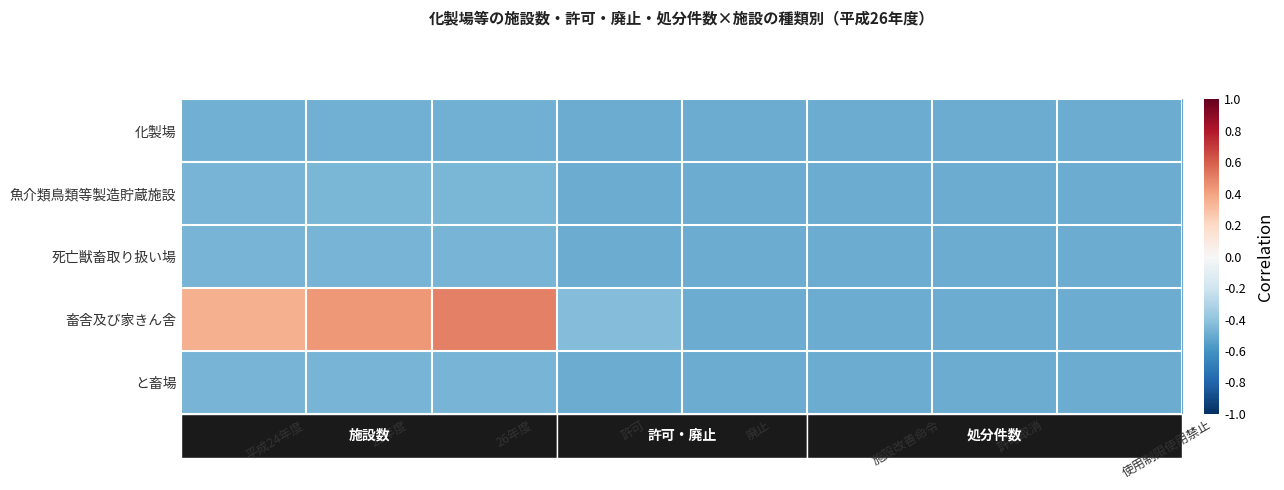

The と畜場 series shows -0.5 at 平成24年度. True or false?

True